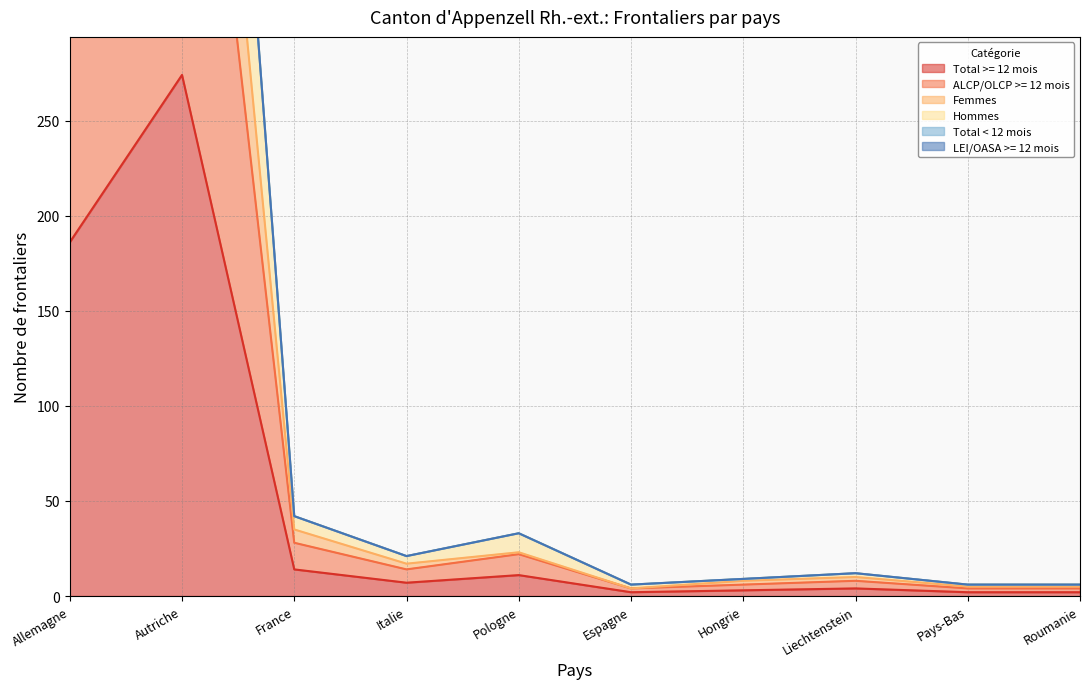

Where is Hommes nearest to the value 414?

Allemagne